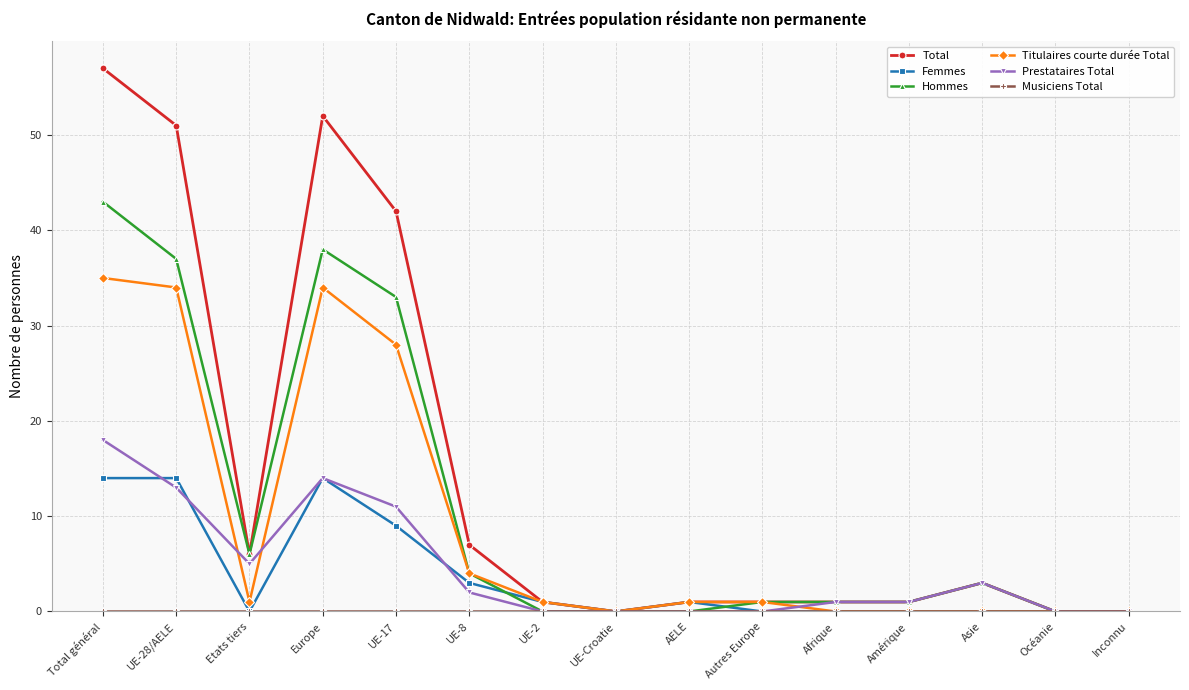

How many lines are shown in the chart?

6